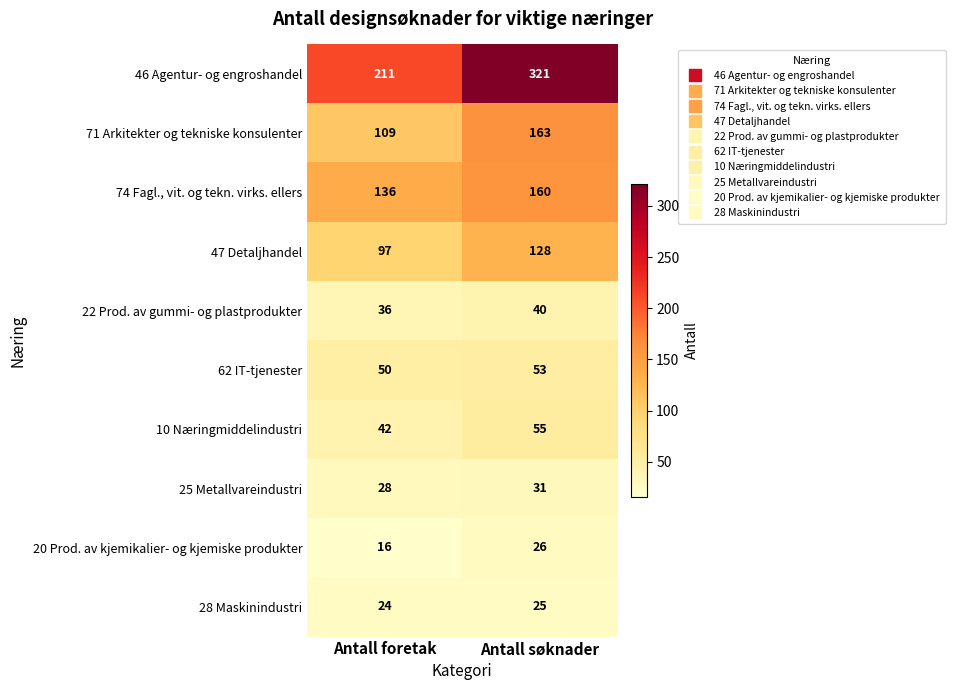

The value of 62 IT-tjenester at Antall foretak is 50. True or false?

True